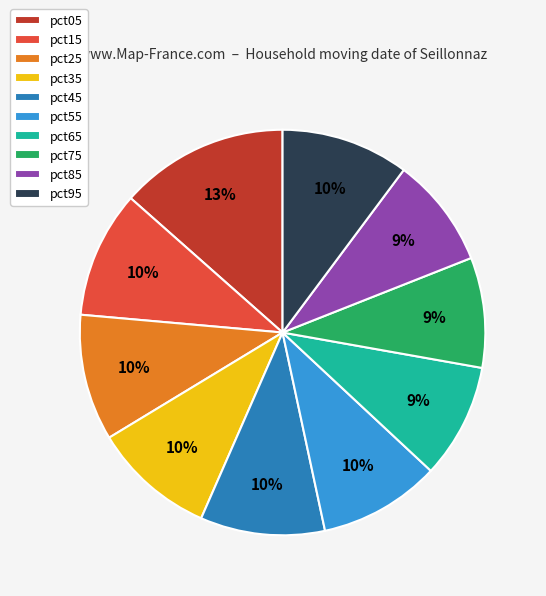

Is there a majority slice in this chart?

No